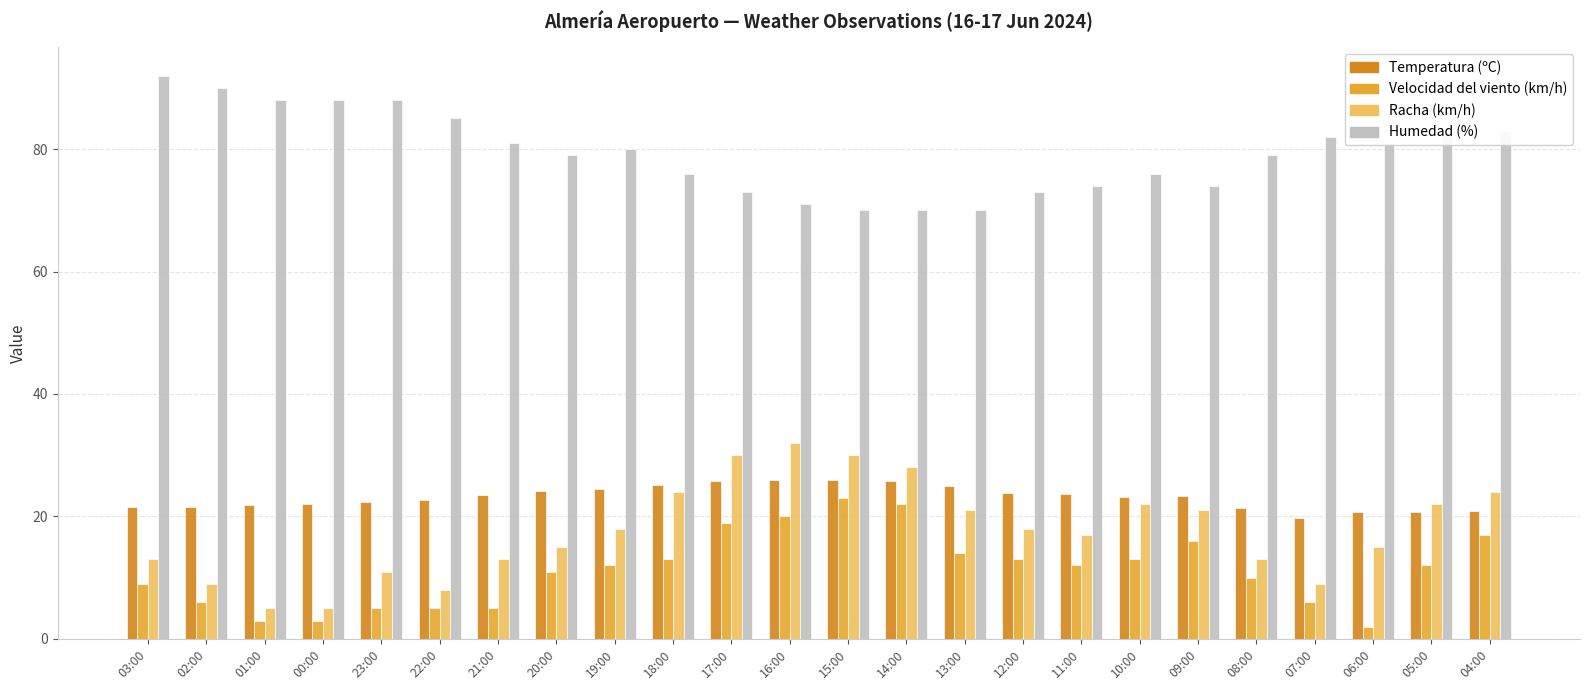

What is the difference between the highest and lowest values at 02:00?

84.0